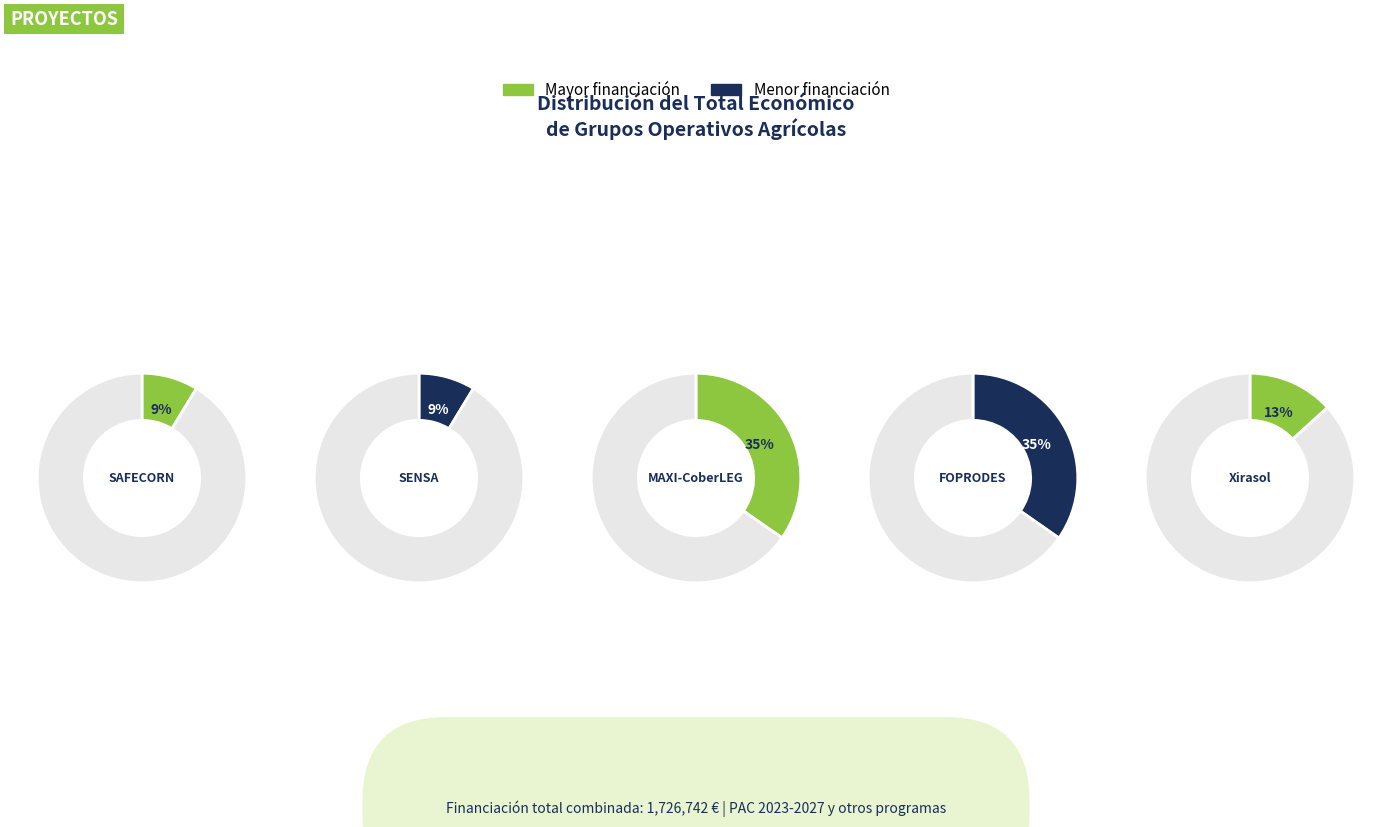

The MAXI-CoberLEG slice represents 42% of the pie. True or false?

False